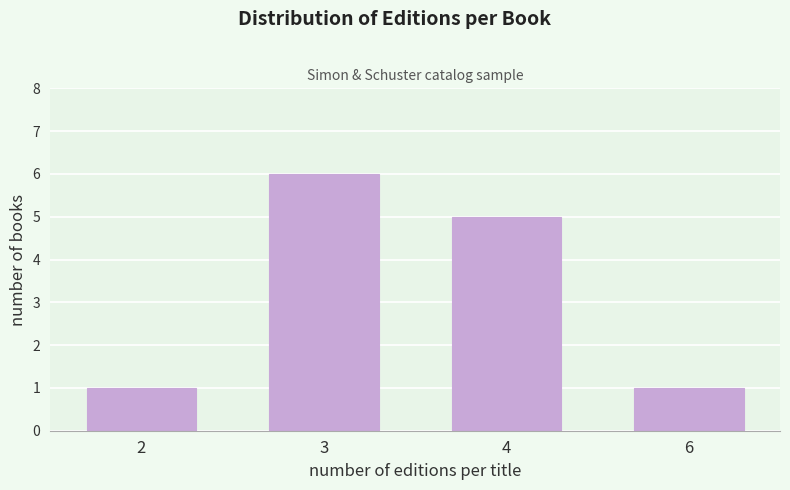

Reading left to right, transcribe all the data shown in this chart.

1	6	5	1